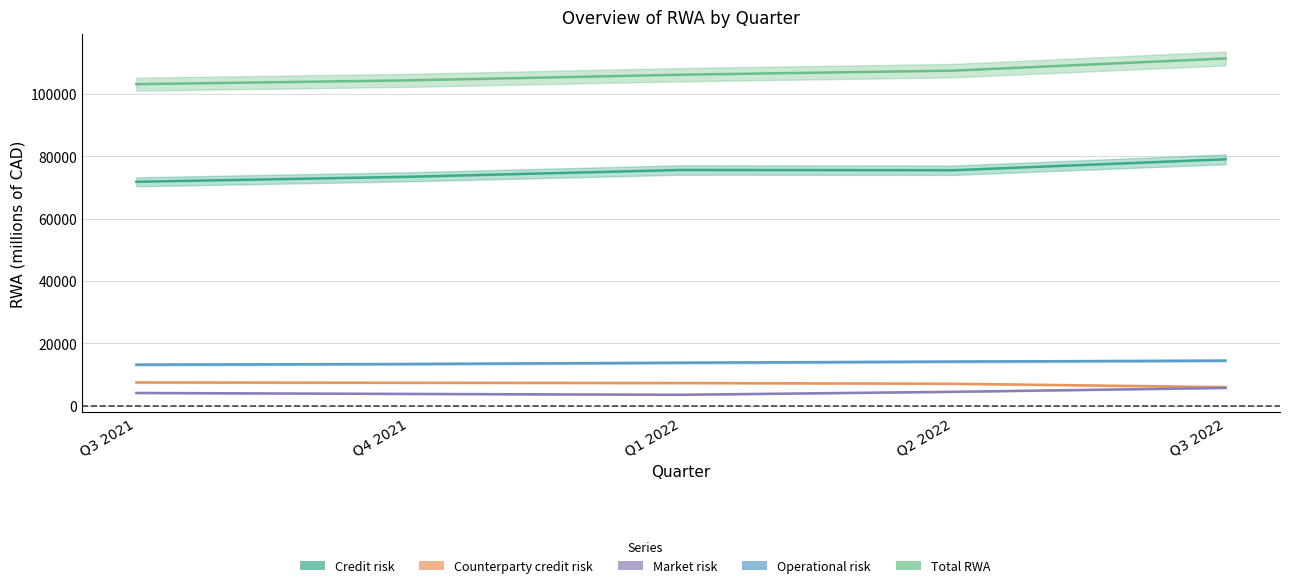

Reading right to left, what are all the values shown in this chart?

Credit risk: 79036	75524	75604	73421	71820
Counterparty credit risk: 5950	7037	7270	7346	7454
Market risk: 5696	4453	3498	3770	4072
Operational risk: 14452	14147	13781	13375	13153
Total RWA: 111377	107478	106168	104358	103139